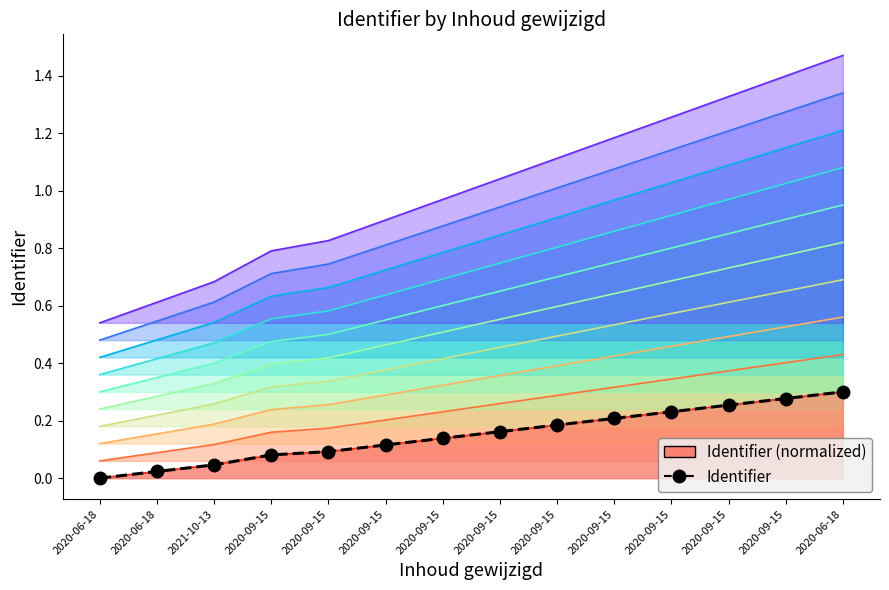

Is it true that the value at 2020-06-18 is 0.0?

True